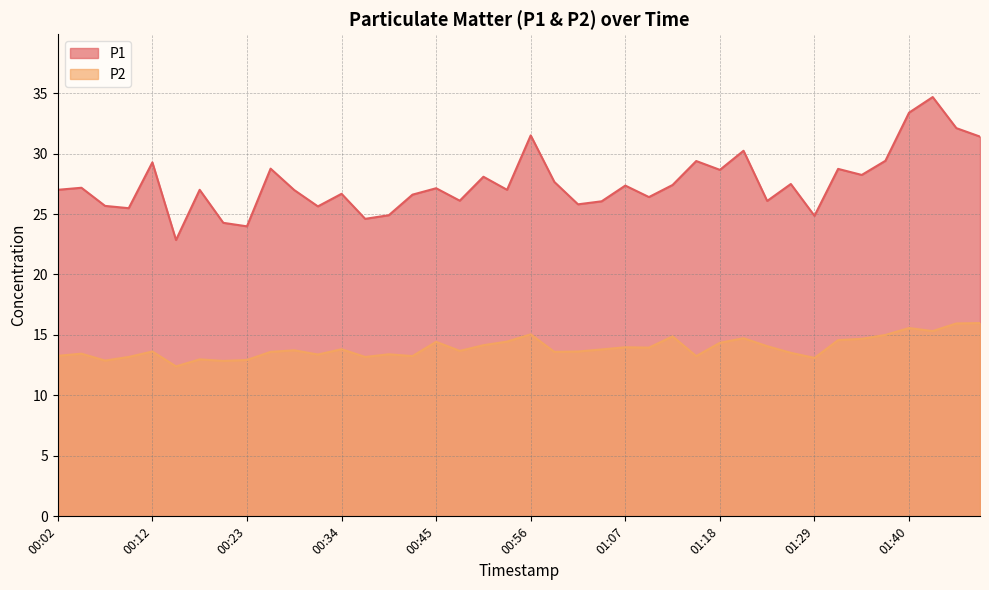

Which has a higher value, 00:29 or 00:32?

00:29